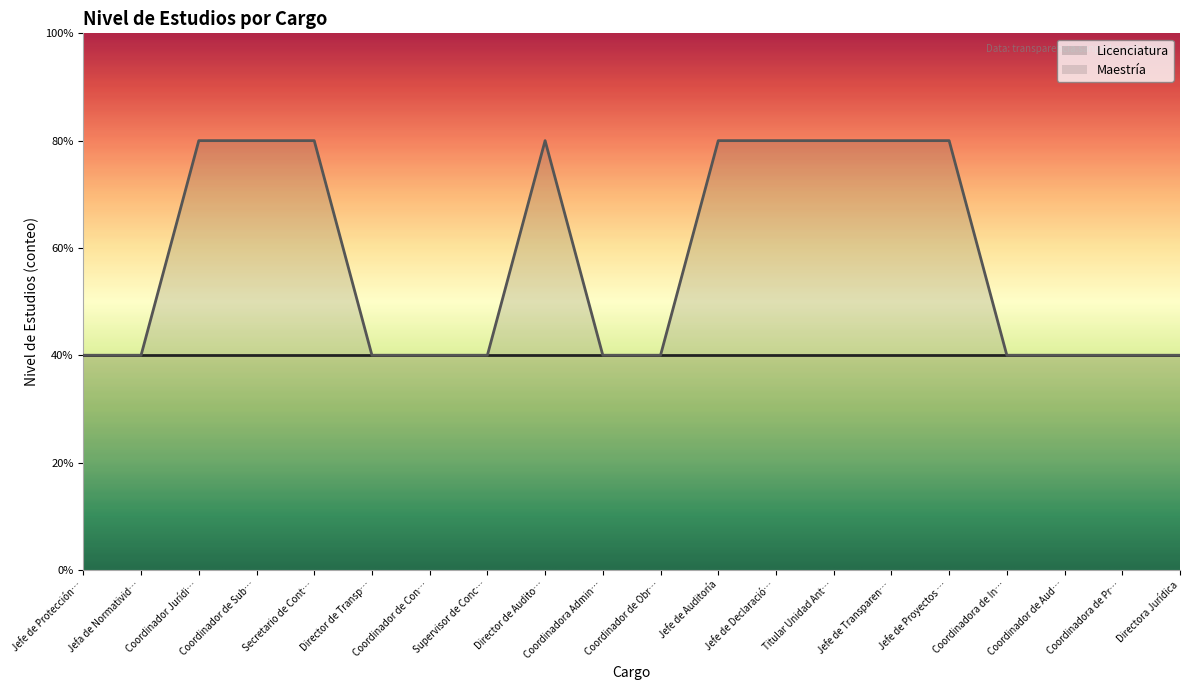

Reading right to left, list all the values displayed in this chart.

1	1	1	1	2	2	2	2	2	1	1	2	1	1	1	2	2	2	1	1